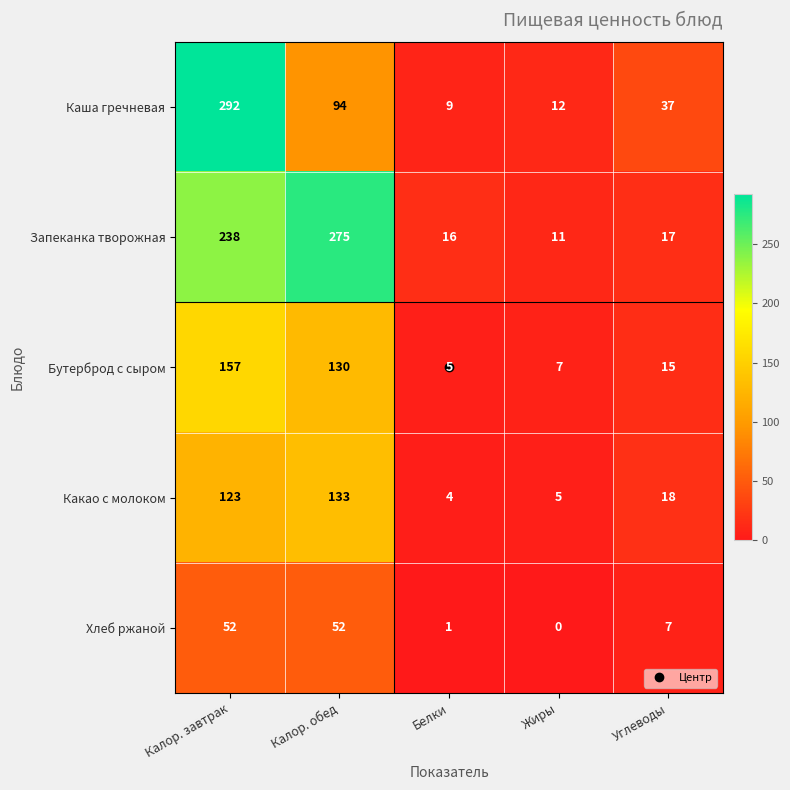

What is the average value of the Хлеб ржаной series?

22